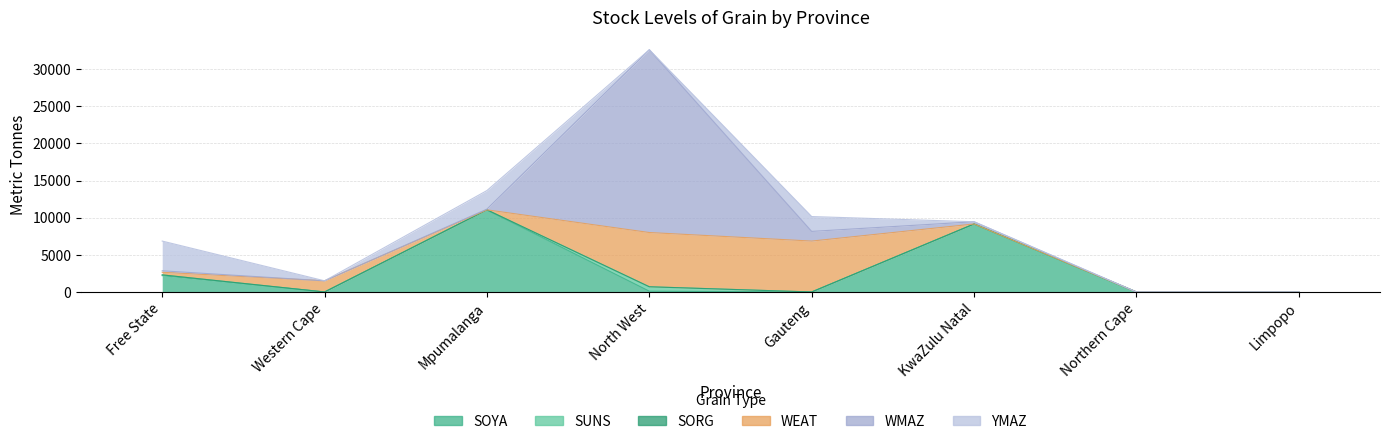

True or false: SOYA has a value of 4689 at Mpumalanga.

False